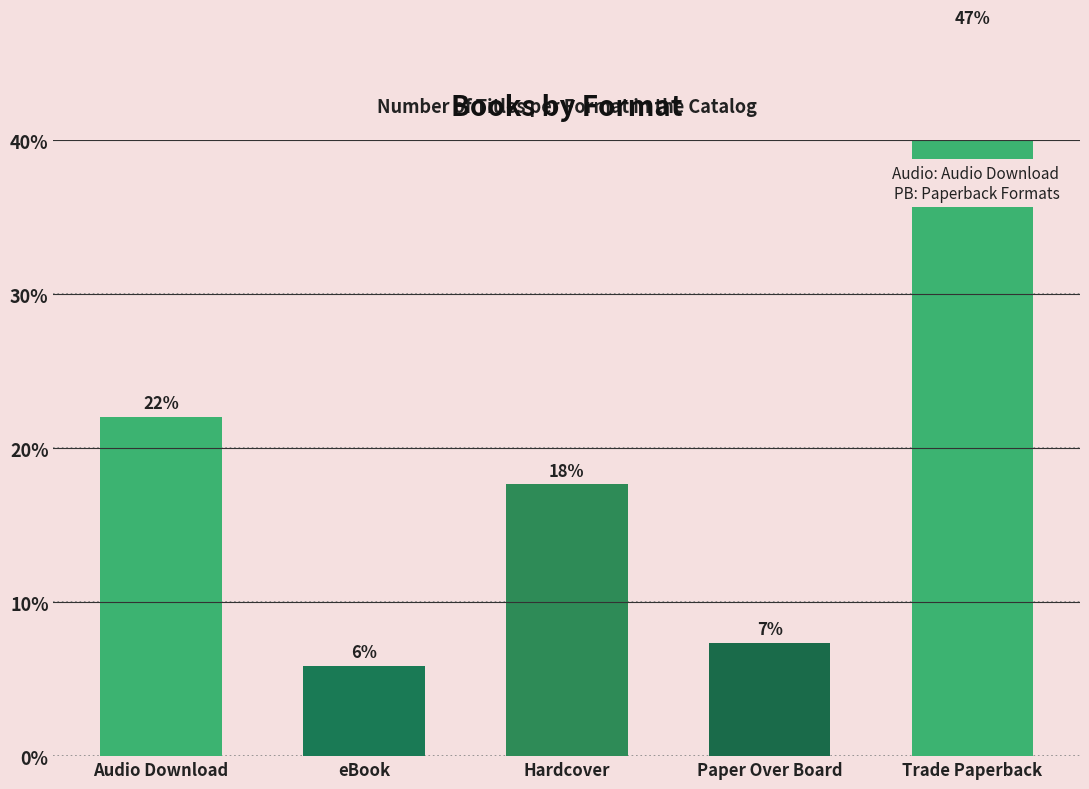

The chart shows a value of 7.4 at Paper Over Board. True or false?

True